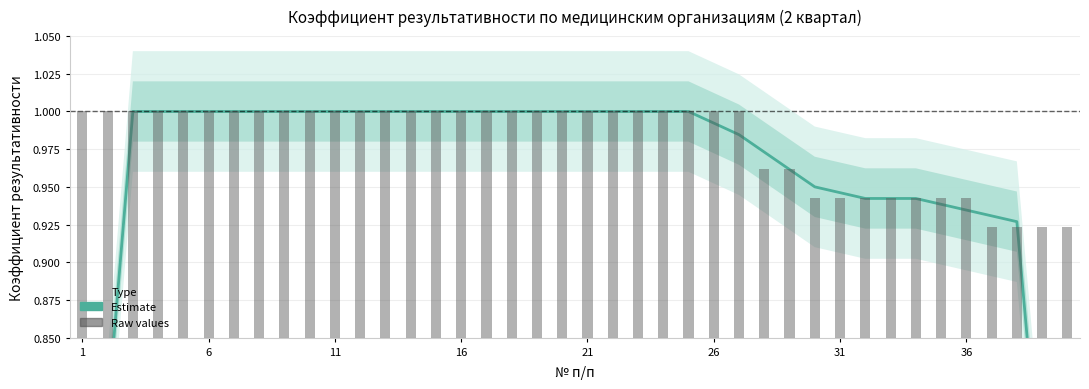

What is the lowest value of the Исходные значения series?

0.9